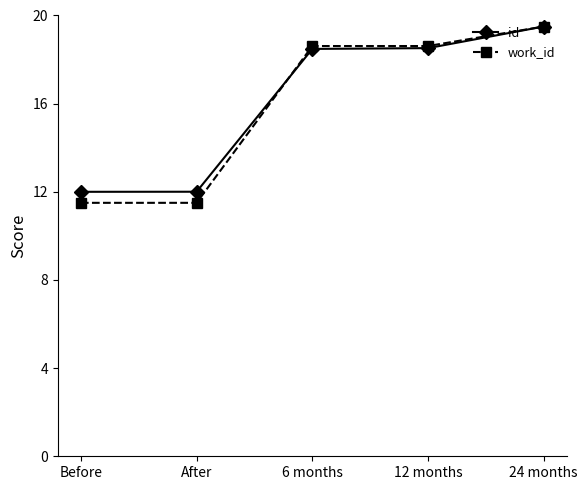

True or false: id has a value of 12.0 at After.

True